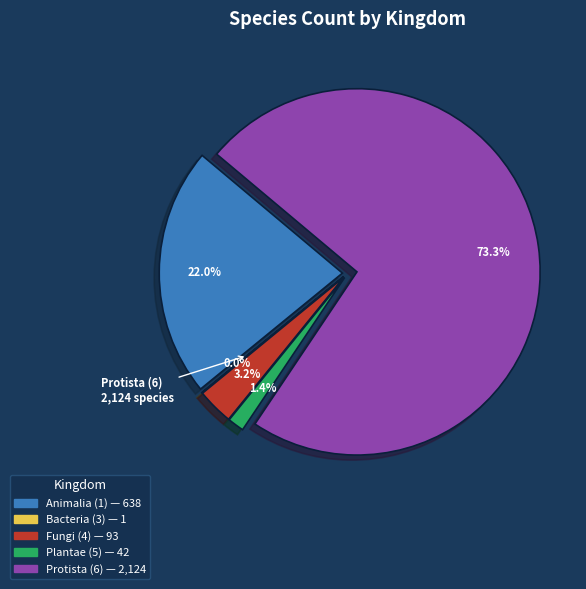

How much of the chart is everything except 5?

98.6%